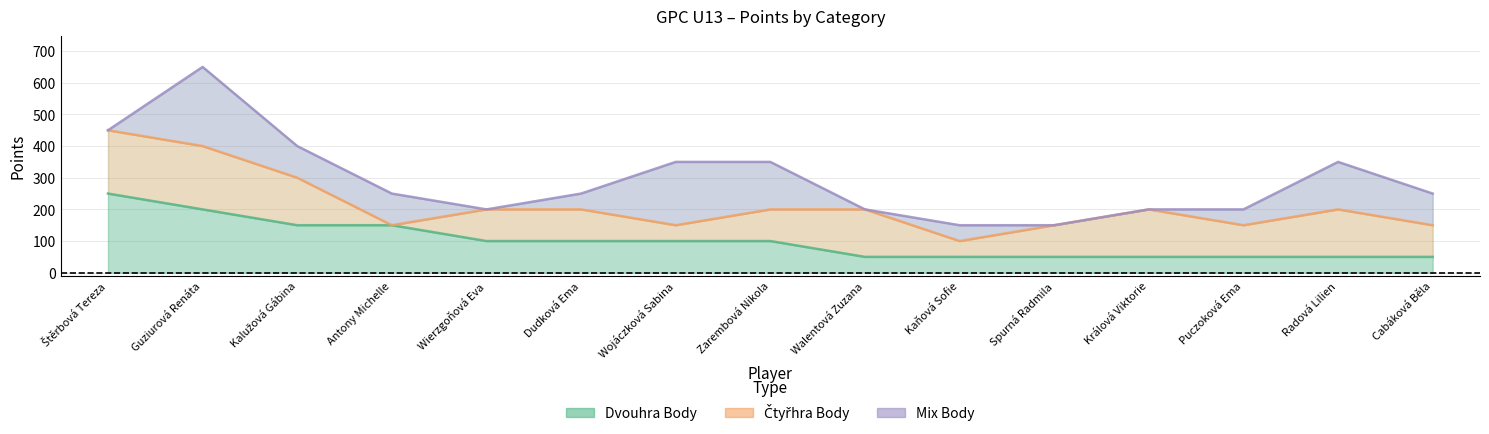

The value of Dvouhra Body at Guziurová Renáta is 287. True or false?

False